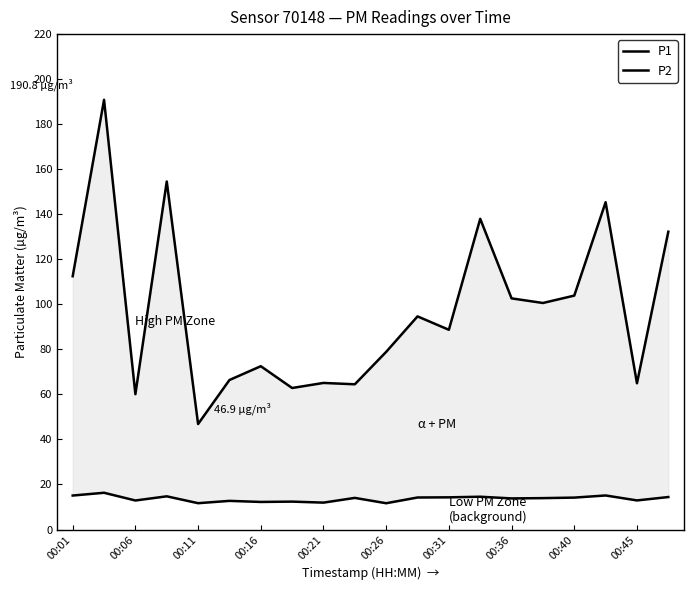

Reading right to left, what are all the values shown in this chart?

P1: 132.2	65.0	145.3	103.9	100.6	102.7	138.0	88.7	94.7	78.9	64.5	65.1	62.9	72.5	66.4	46.9	154.6	60.1	190.8	112.5
P2: 14.4	12.9	15.1	14.2	13.9	13.8	14.6	14.3	14.2	11.7	14.1	11.9	12.4	12.2	12.7	11.7	14.8	12.9	16.3	15.1